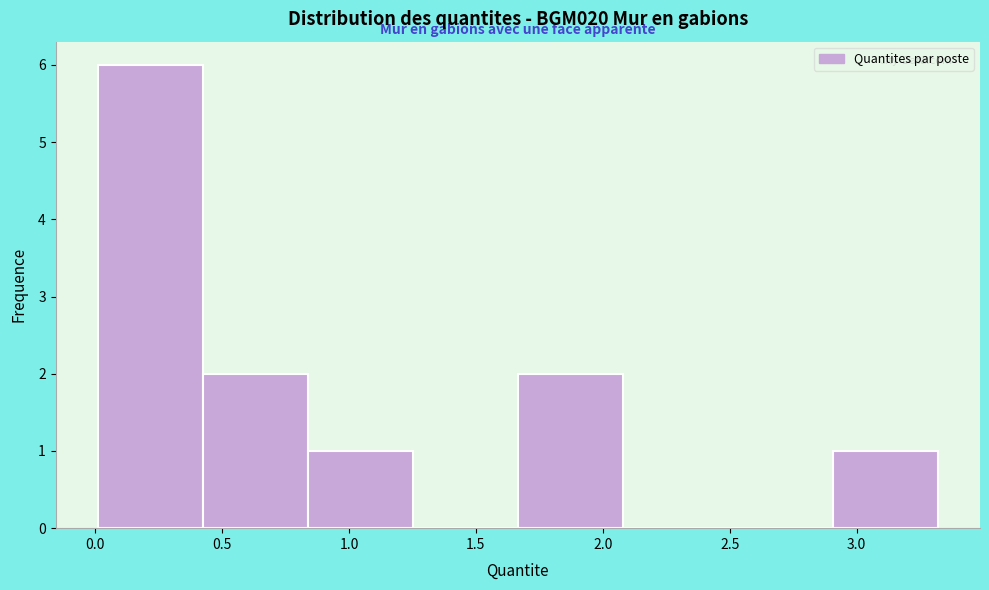

Reading left to right, list every bar in this chart as the range it spans on the x-axis followed by its height. Neither the bar edges nor the heights are printed on the chart, so give them approximately, as read against the axes.

0.00 to 0.40: 6
0.40 to 0.85: 2
0.85 to 1.25: 1
1.25 to 1.65: 0
1.65 to 2.10: 2
2.10 to 2.50: 0
2.50 to 2.90: 0
2.90 to 3.30: 1